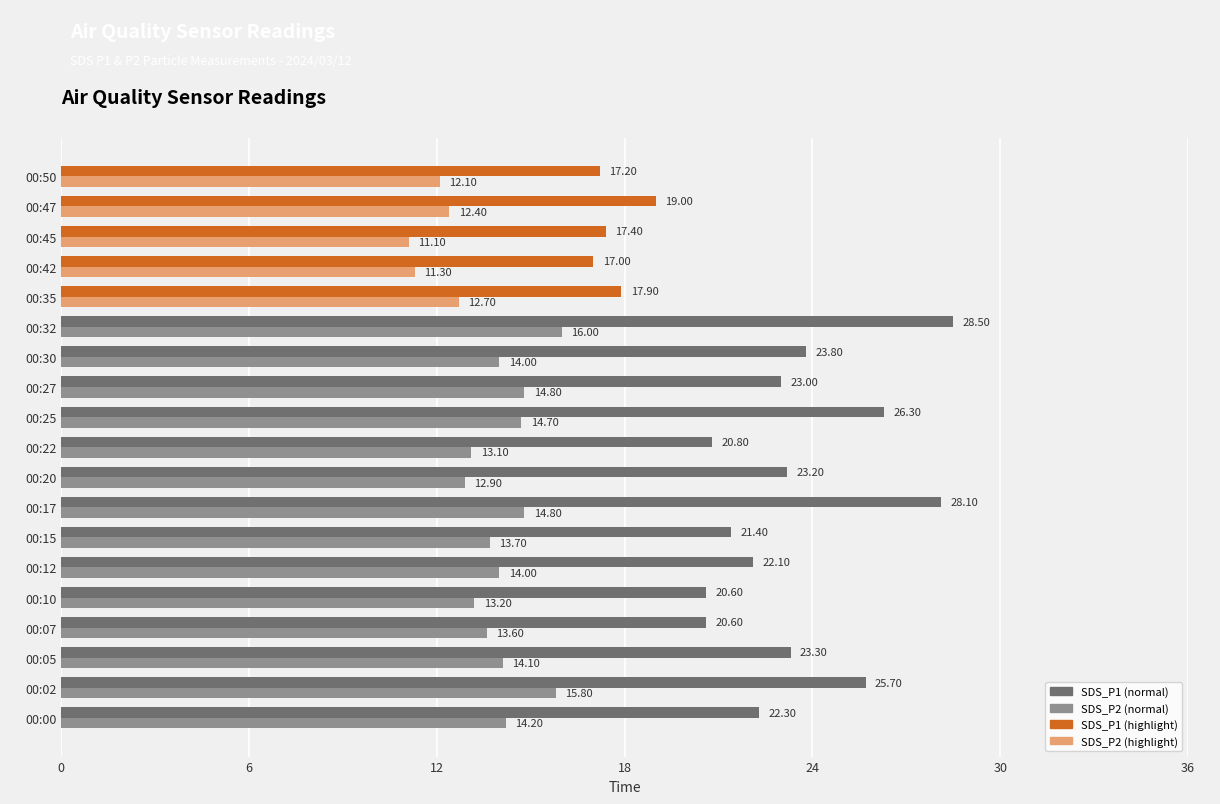

What is the spread (max minus min) of values at 00:32?

12.5